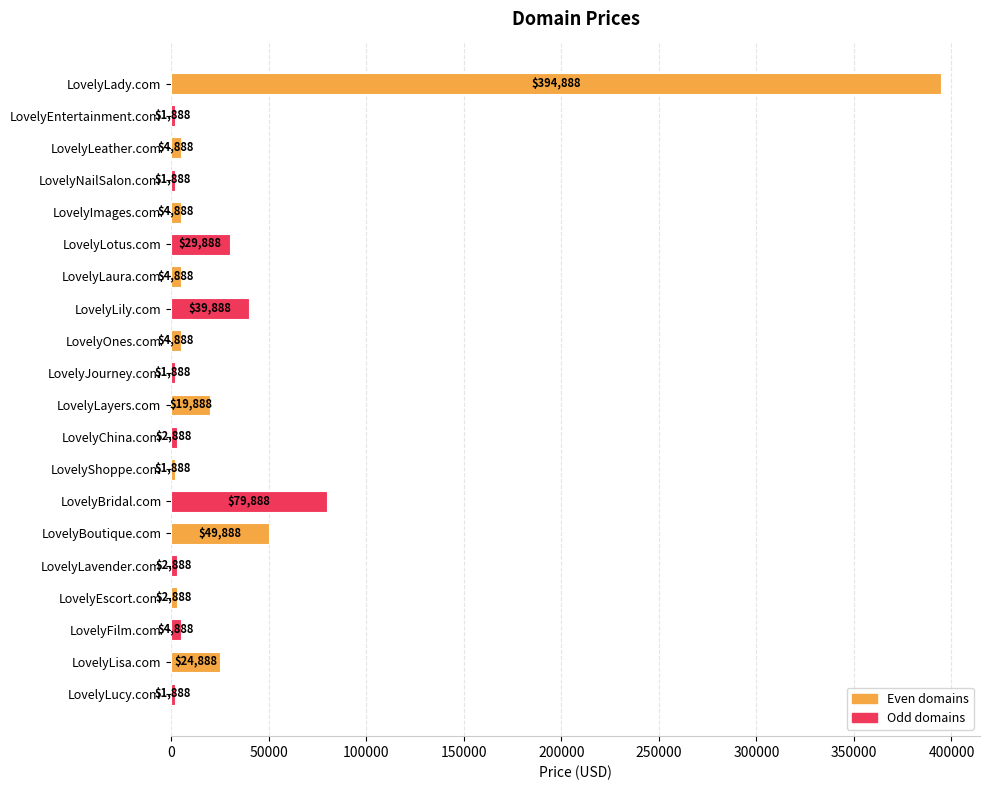

Reading top to bottom, list all the values displayed in this chart.

LovelyLady.com=394888	LovelyEntertainment.com=1888	LovelyLeather.com=4888	LovelyNailSalon.com=1888	LovelyImages.com=4888	LovelyLotus.com=29888	LovelyLaura.com=4888	LovelyLily.com=39888	LovelyOnes.com=4888	LovelyJourney.com=1888	LovelyLayers.com=19888	LovelyChina.com=2888	LovelyShoppe.com=1888	LovelyBridal.com=79888	LovelyBoutique.com=49888	LovelyLavender.com=2888	LovelyEscort.com=2888	LovelyFilm.com=4888	LovelyLisa.com=24888	LovelyLucy.com=1888